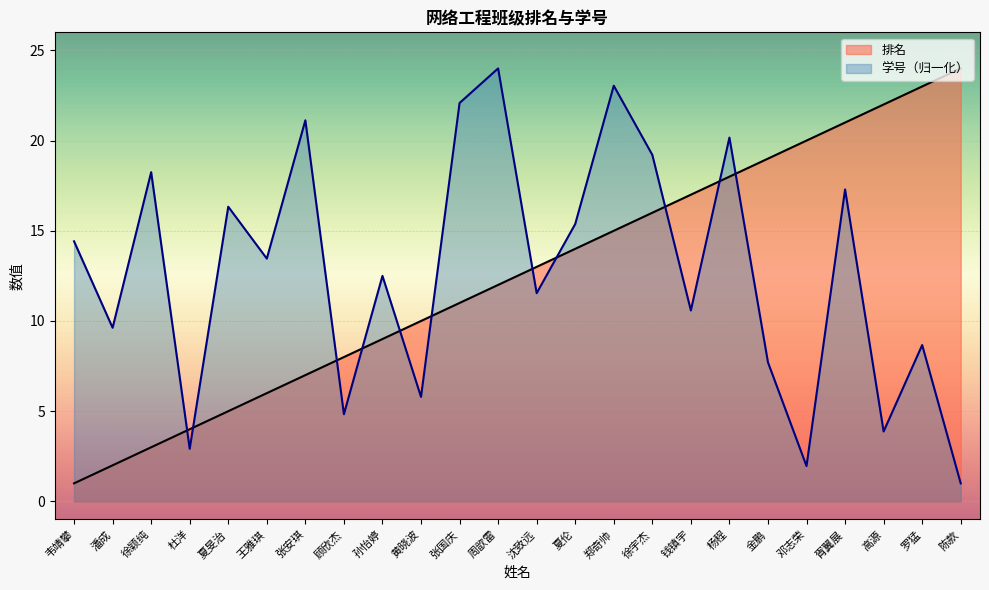

What is the approximate value of 学号 at 高源?

3.9